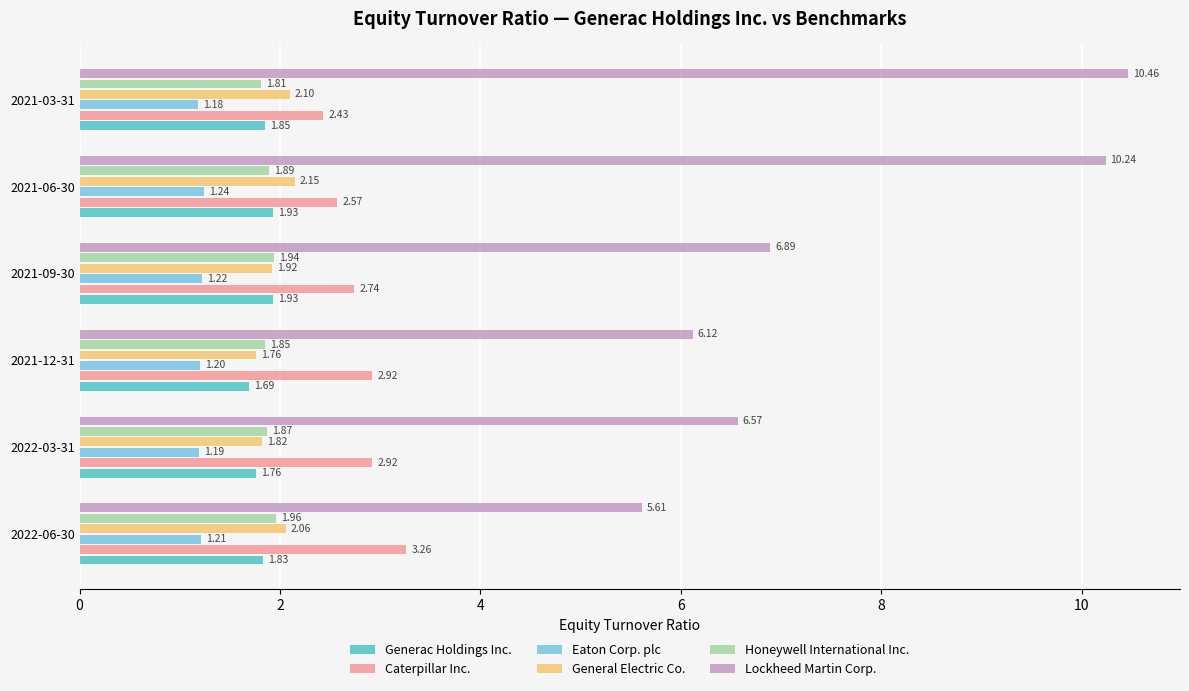

At which label does Eaton Corp. plc reach its peak?

2021-06-30